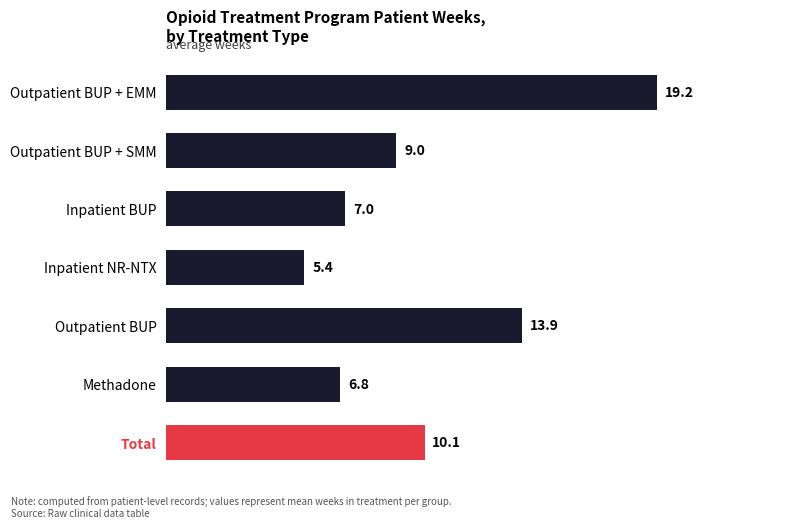

What is the difference between the maximum and minimum values?

13.8